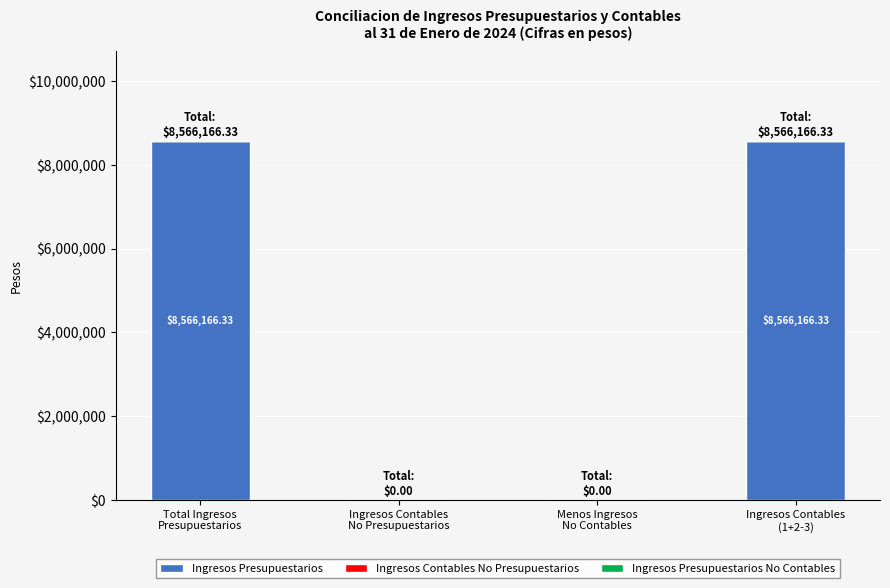

What is the sum of all values?

17132332.7